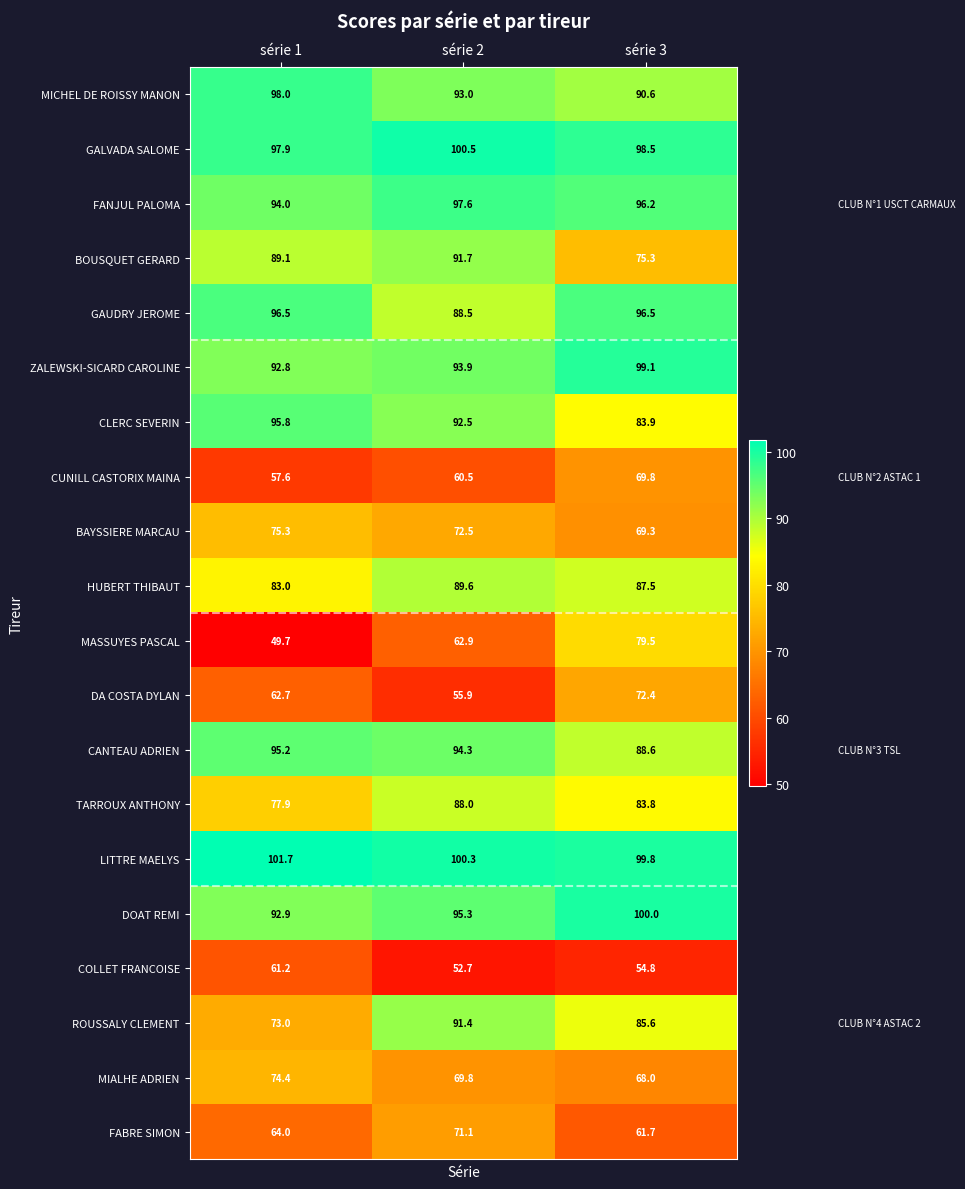

What is the difference between the LITTRE MAELYS values at série 3 and série 1?

1.9